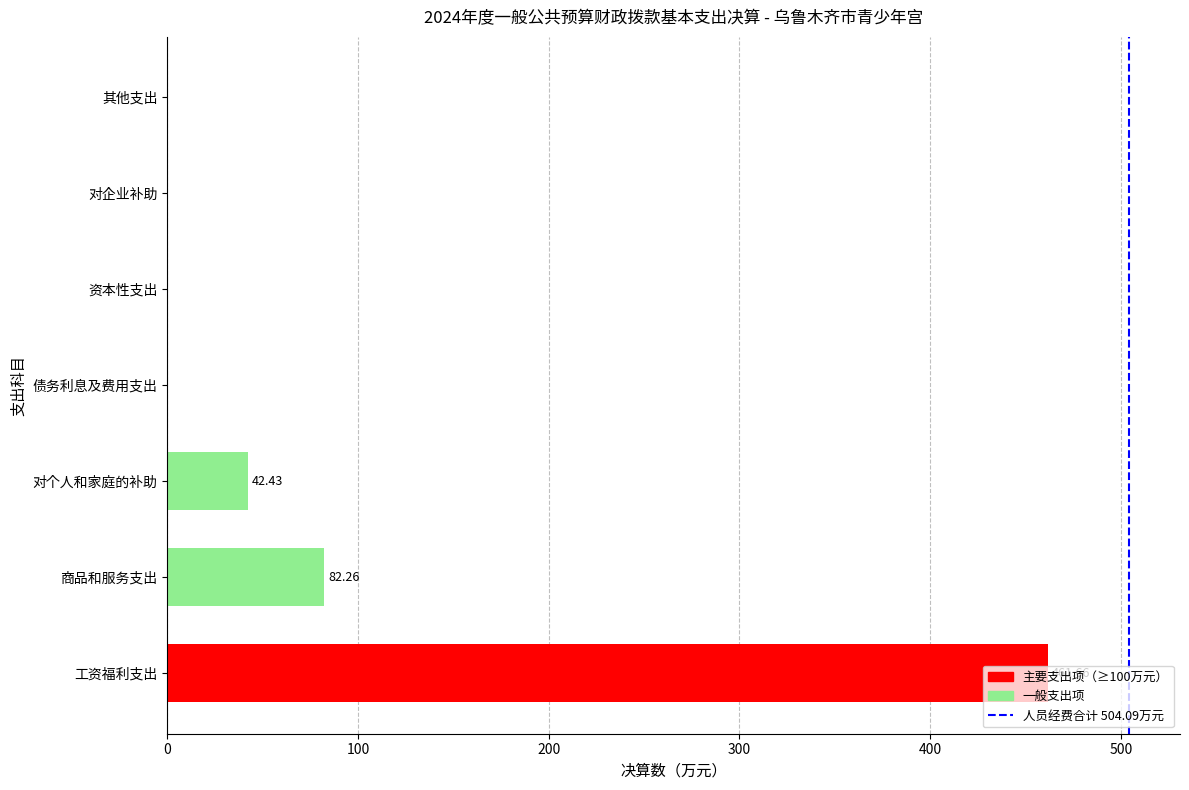

What is the sum of all values?

586.4